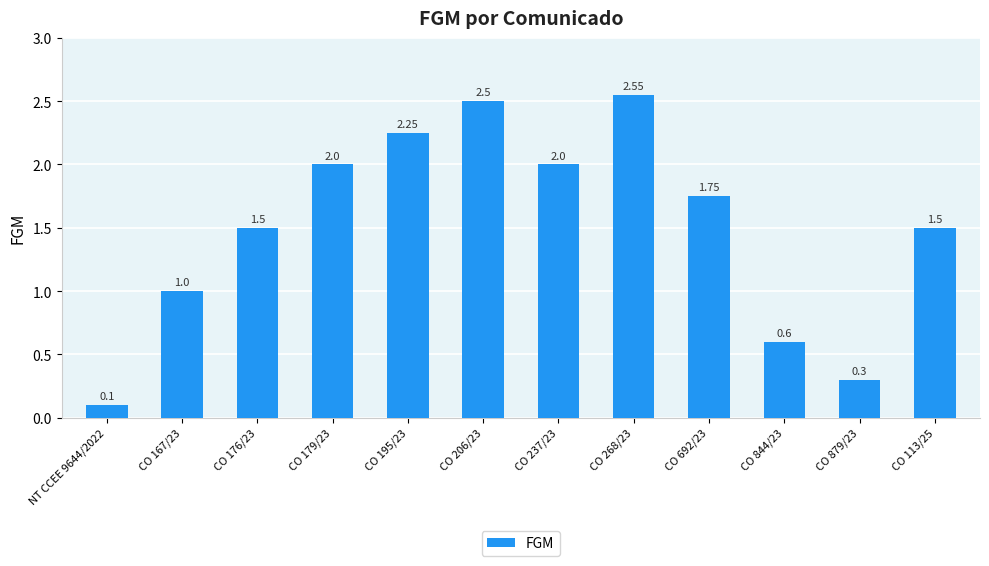

What position from the right is CO 268/23?

5